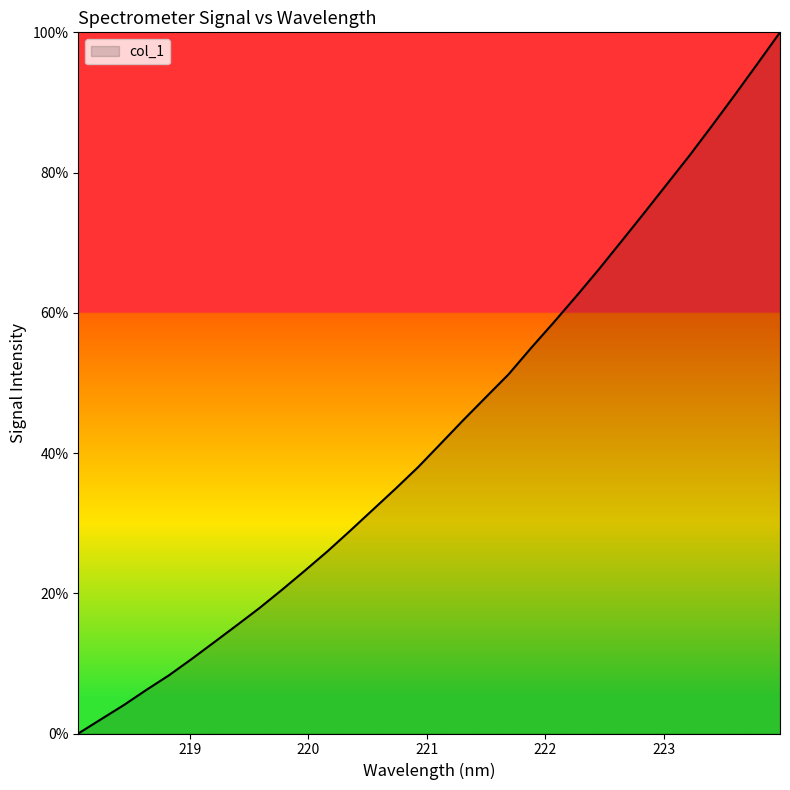

Reading right to left, list all the values displayed in this chart.

100.0	95.5	91.1	86.7	82.4	78.4	74.3	70.2	66.2	62.4	58.7	55.0	51.2	48.0	44.7	41.3	38.0	34.9	31.9	28.9	26.0	23.2	20.5	17.9	15.4	13.0	10.6	8.3	6.2	4.0	2.0	0.0